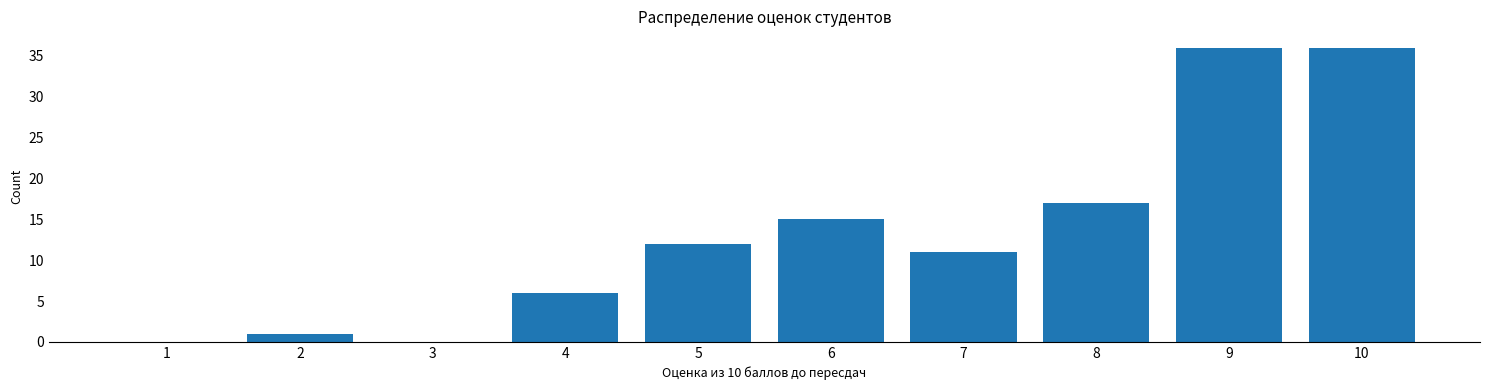

Reading left to right, transcribe all the data shown in this chart.

1=0	2=1	3=0	4=6	5=12	6=15	7=11	8=17	9=36	10=36